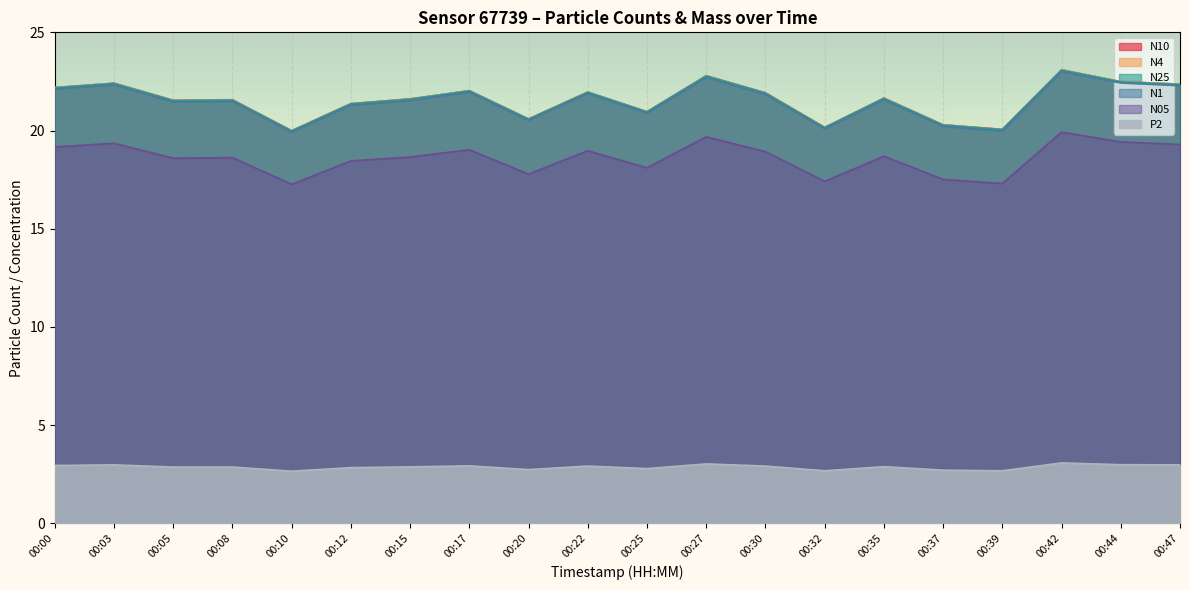

Where is N1 nearest to the value 21?

00:25